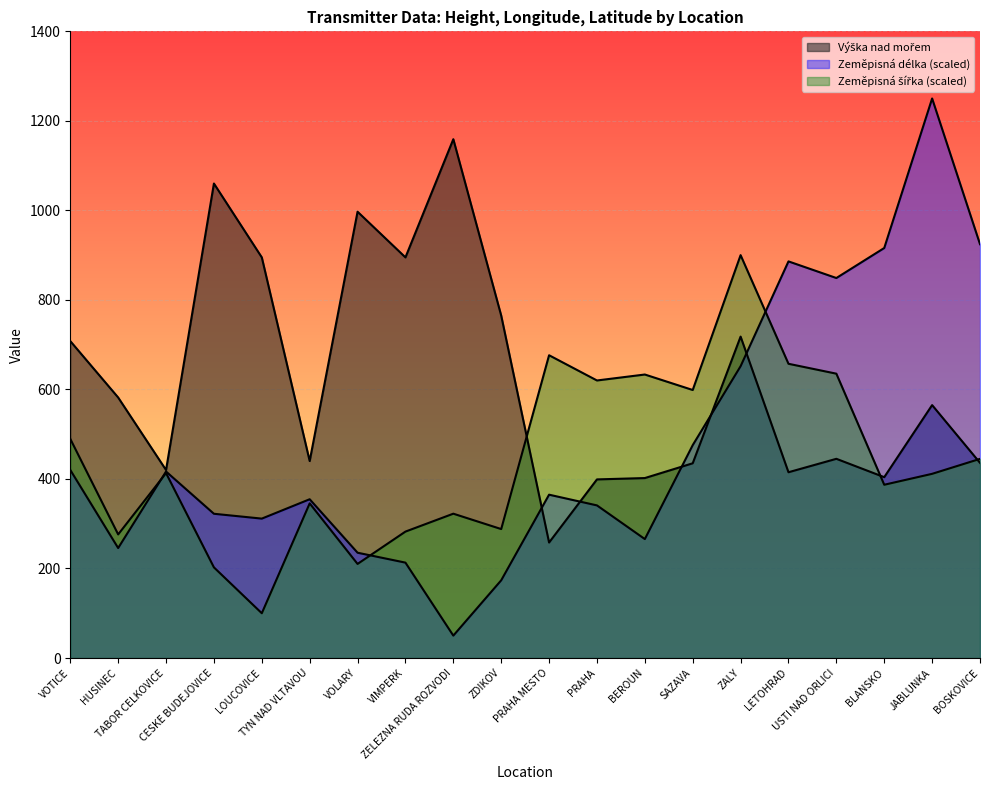

What is the sum of the Výška nad mořem values at VOTICE and LOUCOVICE?

1603.0